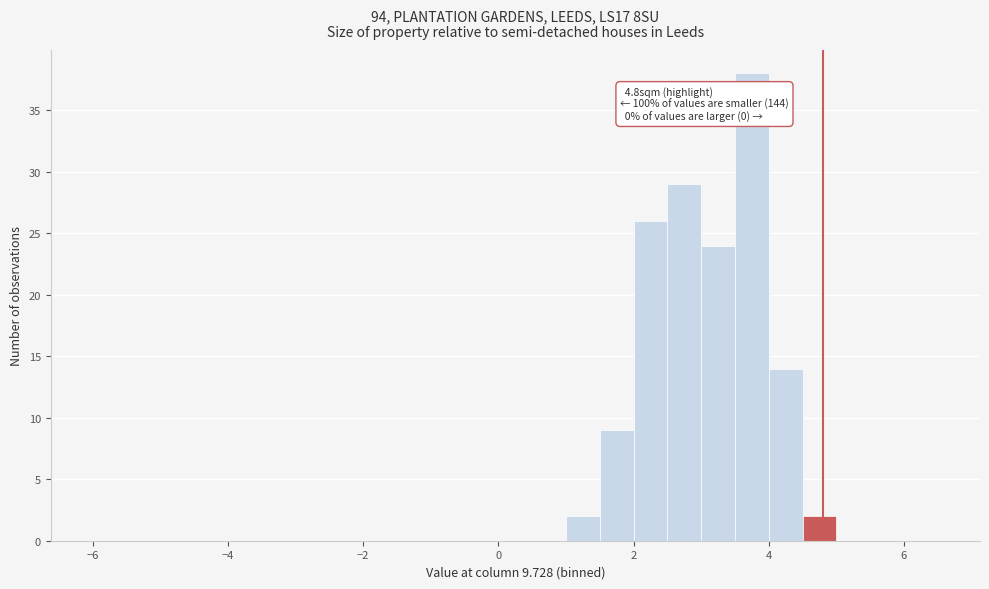

Around what value on the x-axis is the tallest bar? Give the approximate position of its centre, as read against the axis.

3.8